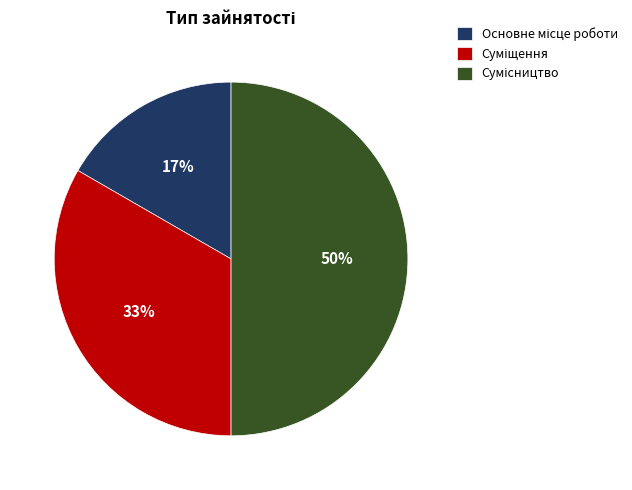

To the nearest percent, what is the difference between the largest and smallest slice percentages?

33%